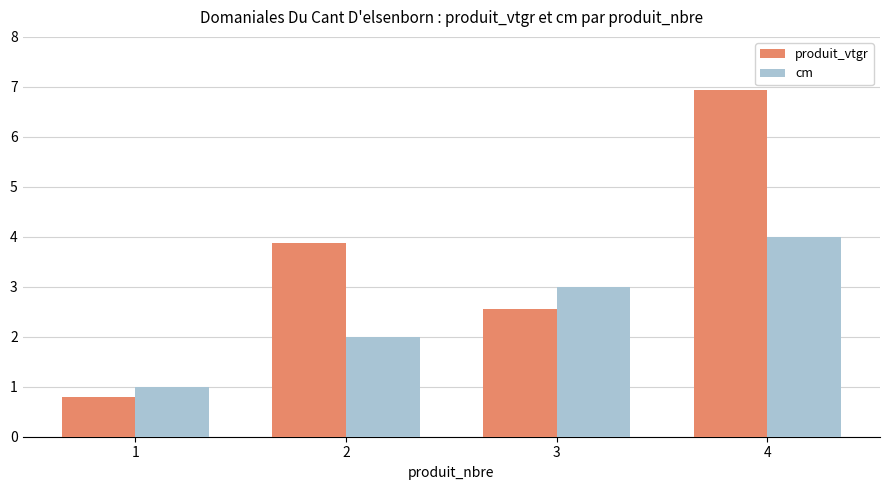

How many series are shown in this chart?

2